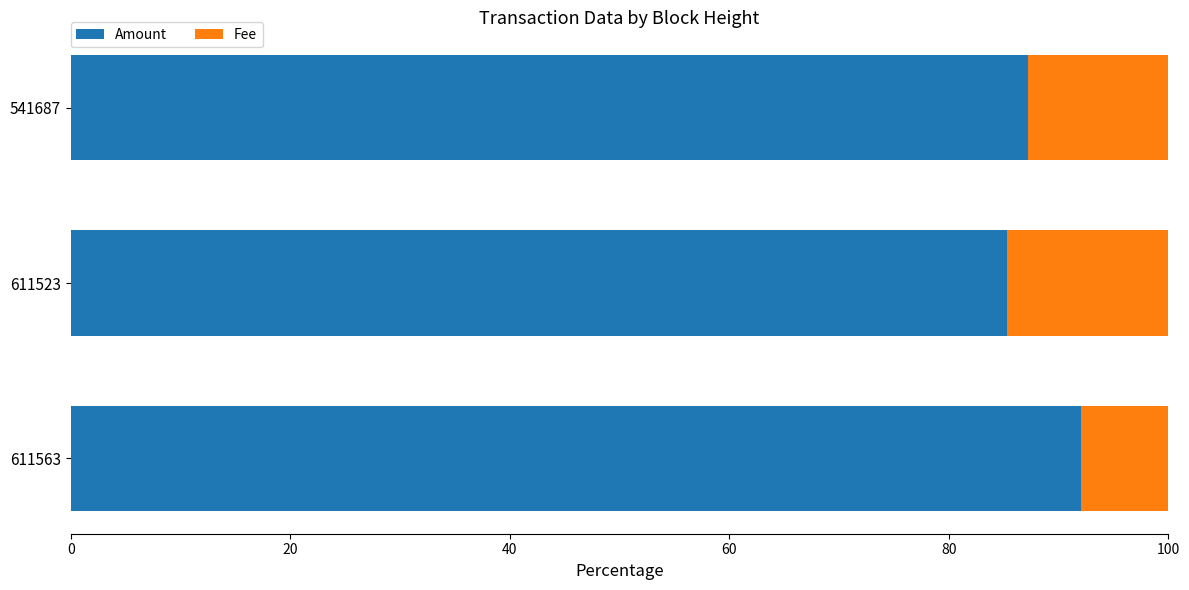

What is the highest value of the Amount series?

92.1